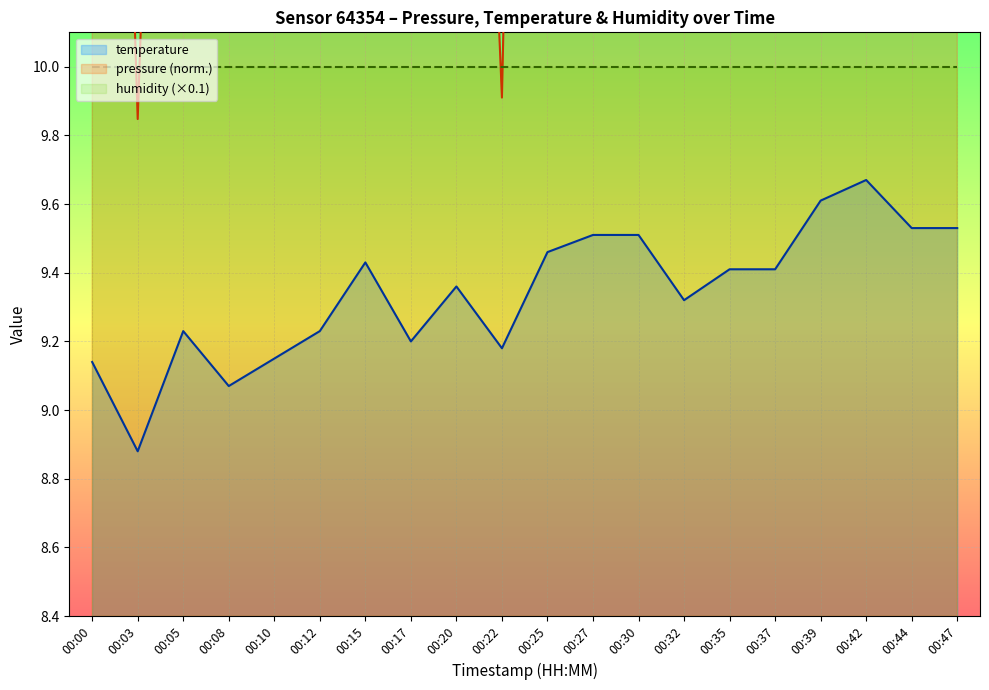

What is the maximum value for temperature?

9.7